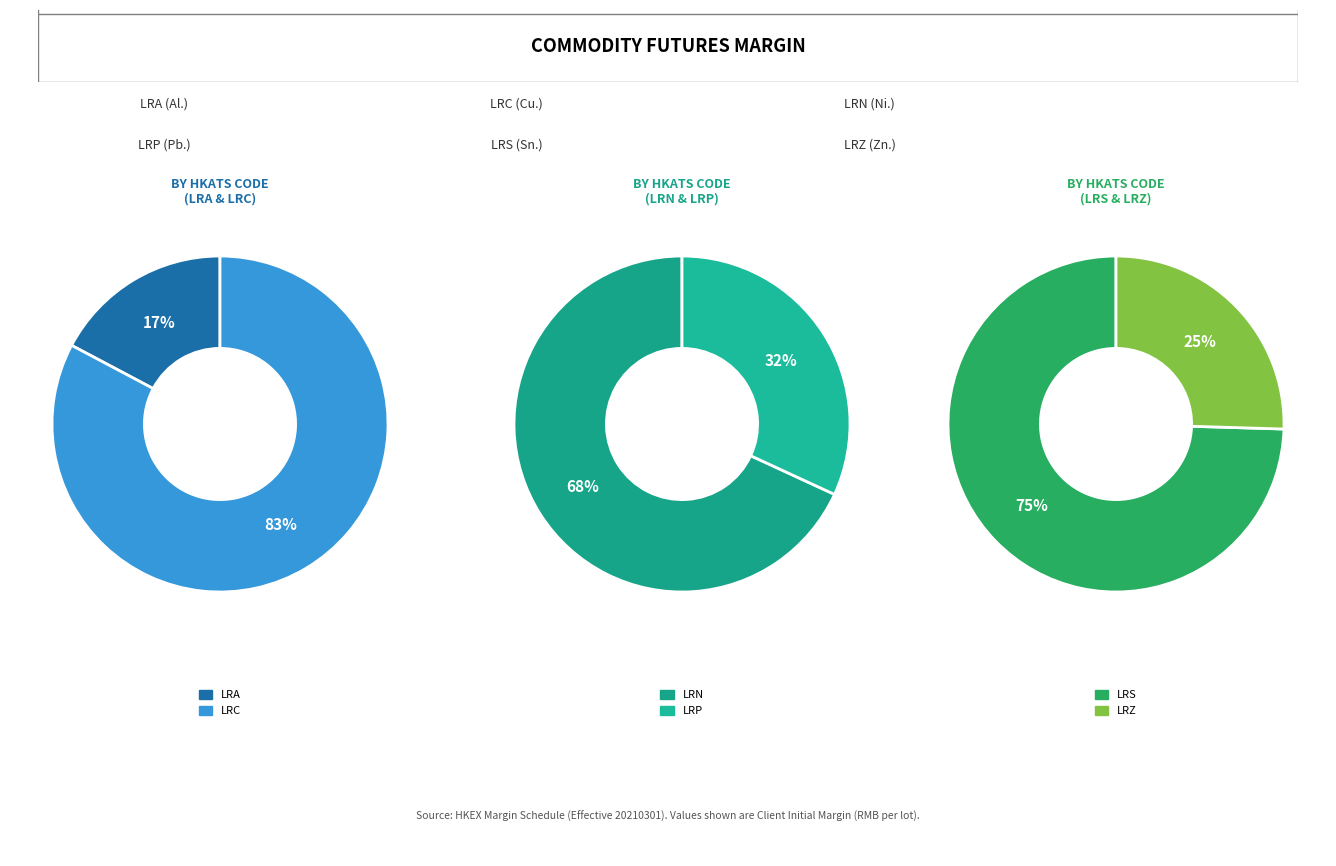

The CNH London Copper Mini Futures slice represents 39% of the pie. True or false?

False